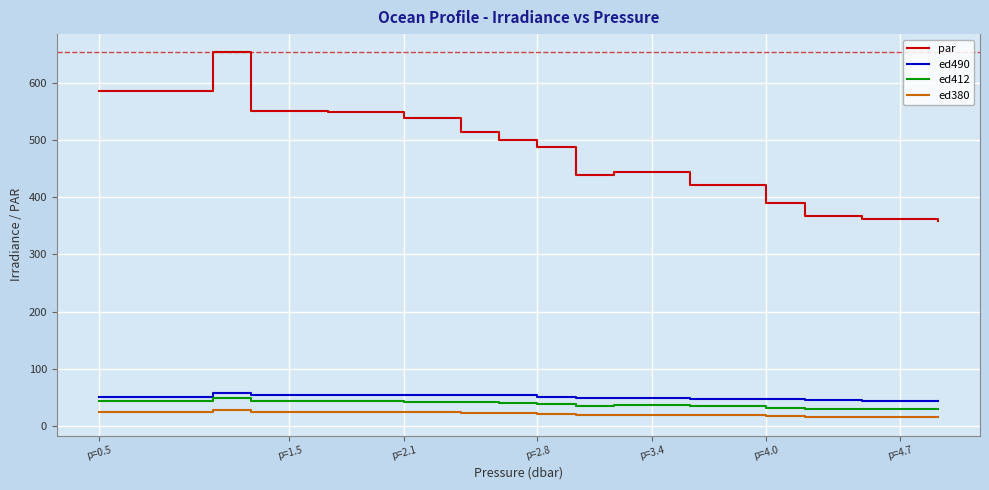

How many values in the par series are below 487?

10